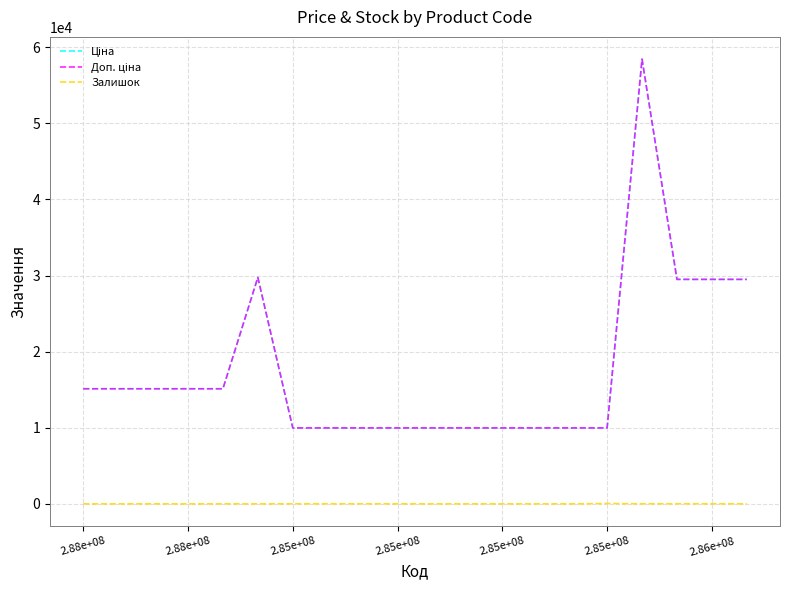

Reading right to left, transcribe all the data shown in this chart.

Ціна: 29491.5	29491.5	29491.5	58426.5	9975.0	9975.0	9975.0	9975.0	9975.0	9975.0	9975.0	9975.0	9975.0	9975.0	29747.2	15120.0	15120.0	15120.0	15120.0	15120.0
Доп. ціна: 29491.5	29491.5	29491.5	58426.5	9975.0	9975.0	9975.0	9975.0	9975.0	9975.0	9975.0	9975.0	9975.0	9975.0	29747.2	15120.0	15120.0	15120.0	15120.0	15120.0
Залишок: 9.0	13.0	14.0	14.0	47.0	0.0	0.0	1.0	0.0	0.0	3.0	9.0	11.0	7.0	0.0	0.0	0.0	0.0	0.0	0.0